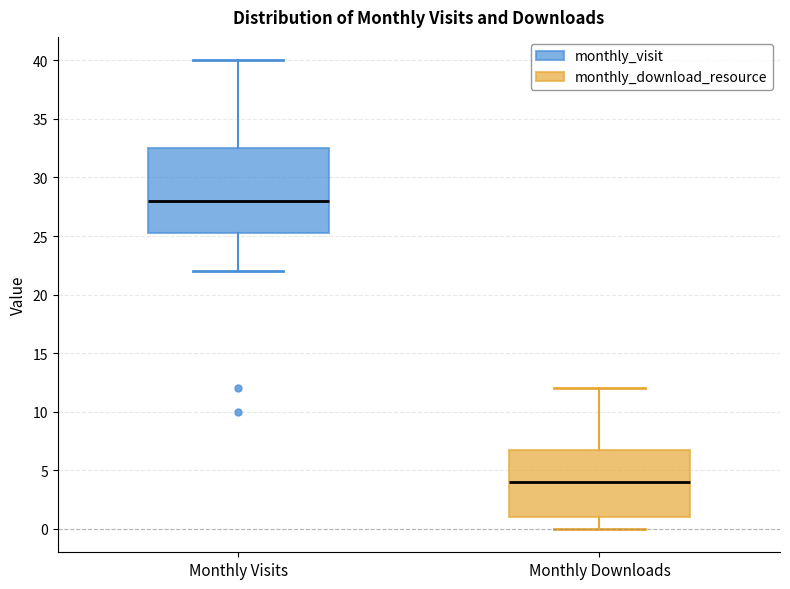

Comparing the boxes themselves (not the whiskers), which one is the tallest?

Monthly Visits